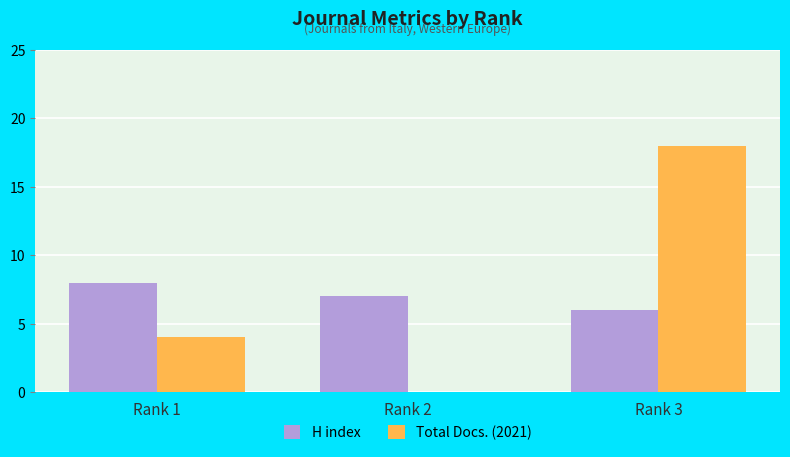

What is the sum of all H index values?

21